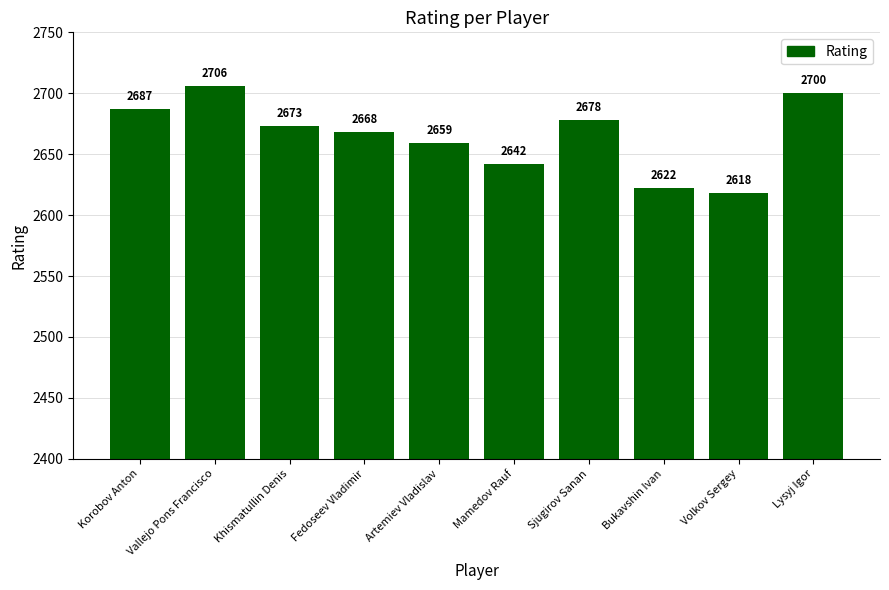

Reading left to right, what are all the values shown in this chart?

2687	2706	2673	2668	2659	2642	2678	2622	2618	2700